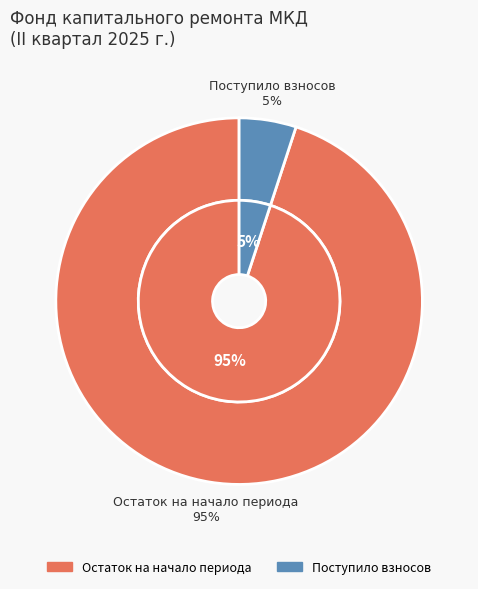

Which slice represents more than half of the pie?

Остаток на начало периода